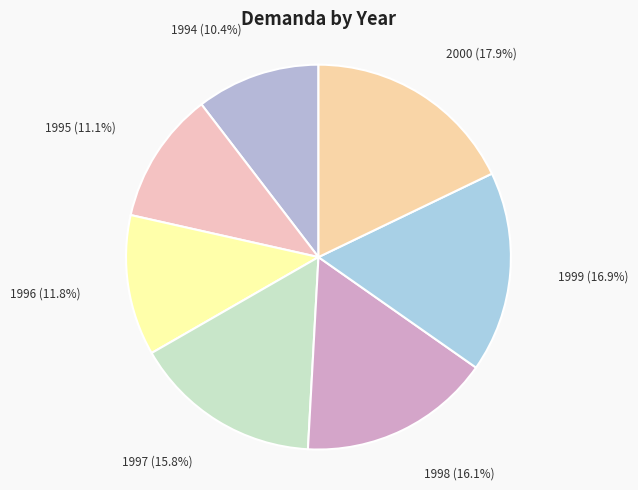

To the nearest percent, what portion does 1994 represent?

10%